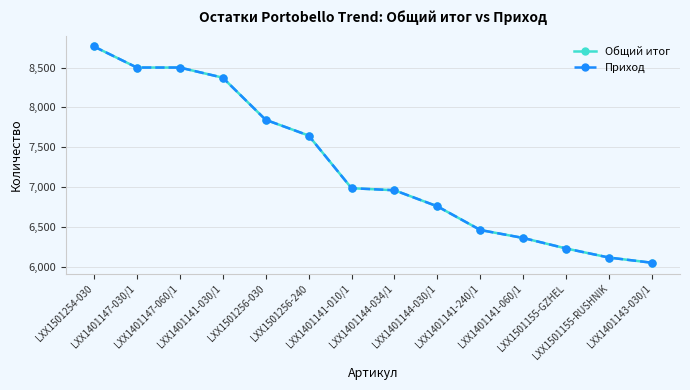

List the labels in order of Общий итог value, largest first.

LXX1501254-030, LXX1401147-030/1, LXX1401147-060/1, LXX1401141-030/1, LXX1501256-030, LXX1501256-240, LXX1401141-010/1, LXX1401144-034/1, LXX1401144-030/1, LXX1401141-240/1, LXX1401141-060/1, LXX1501155-GZHEL, LXX1501155-RUSHNIK, LXX1401143-030/1